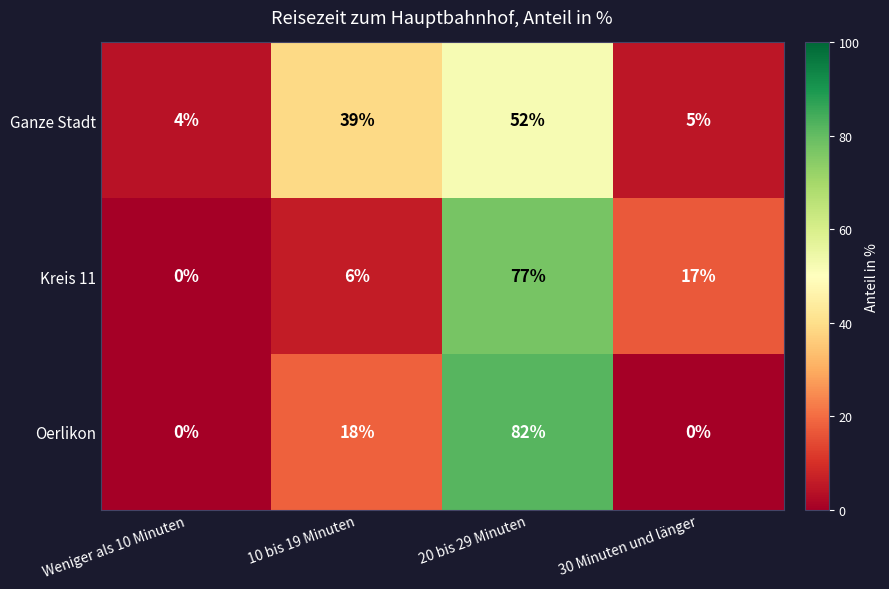

The Oerlikon series shows 0 at 30 Minuten und länger. True or false?

True